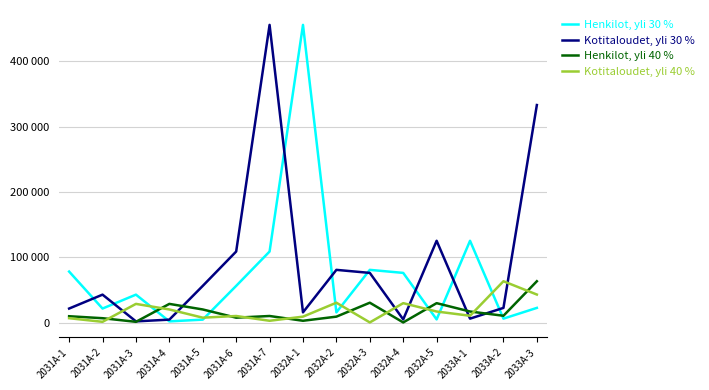

What are all the series names shown in the legend?

Henkilot, yli 30 %, Kotitaloudet, yli 30 %, Henkilot, yli 40 %, Kotitaloudet, yli 40 %